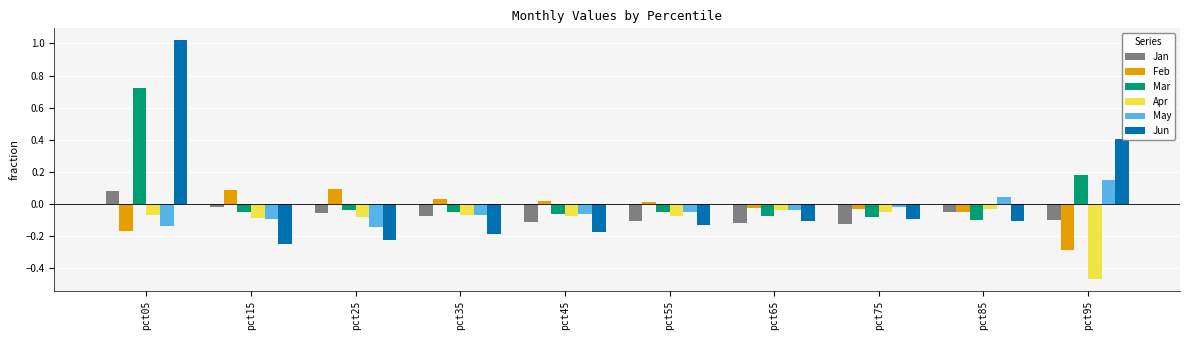

What is the difference between the maximum and second lowest values in the Mar series?

0.8